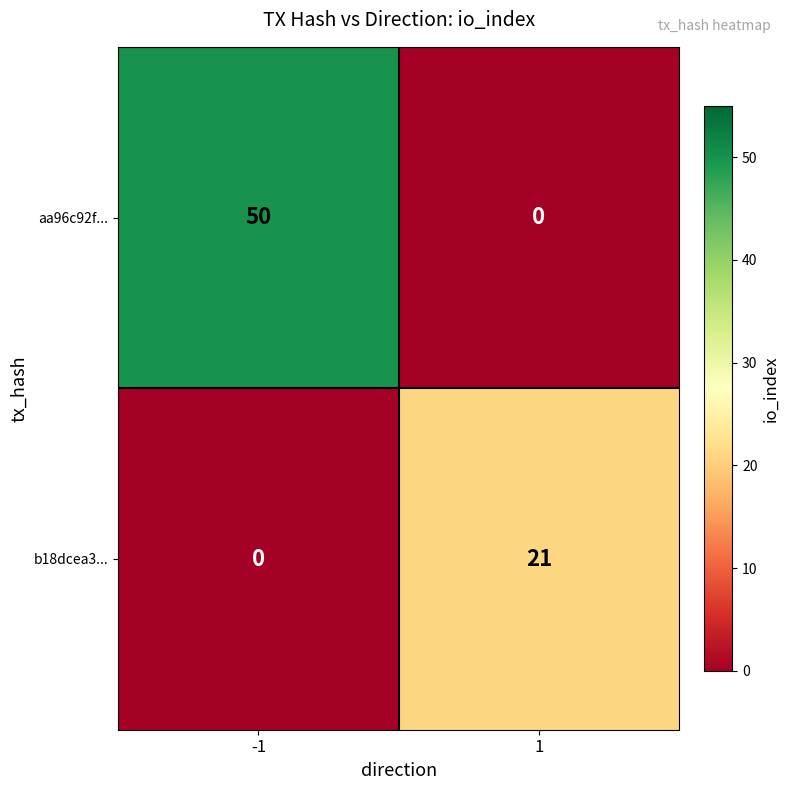

Reading left to right, what are all the values shown in this chart?

aa96c92f...: -1=50	1=0
b18dcea3...: -1=0	1=21